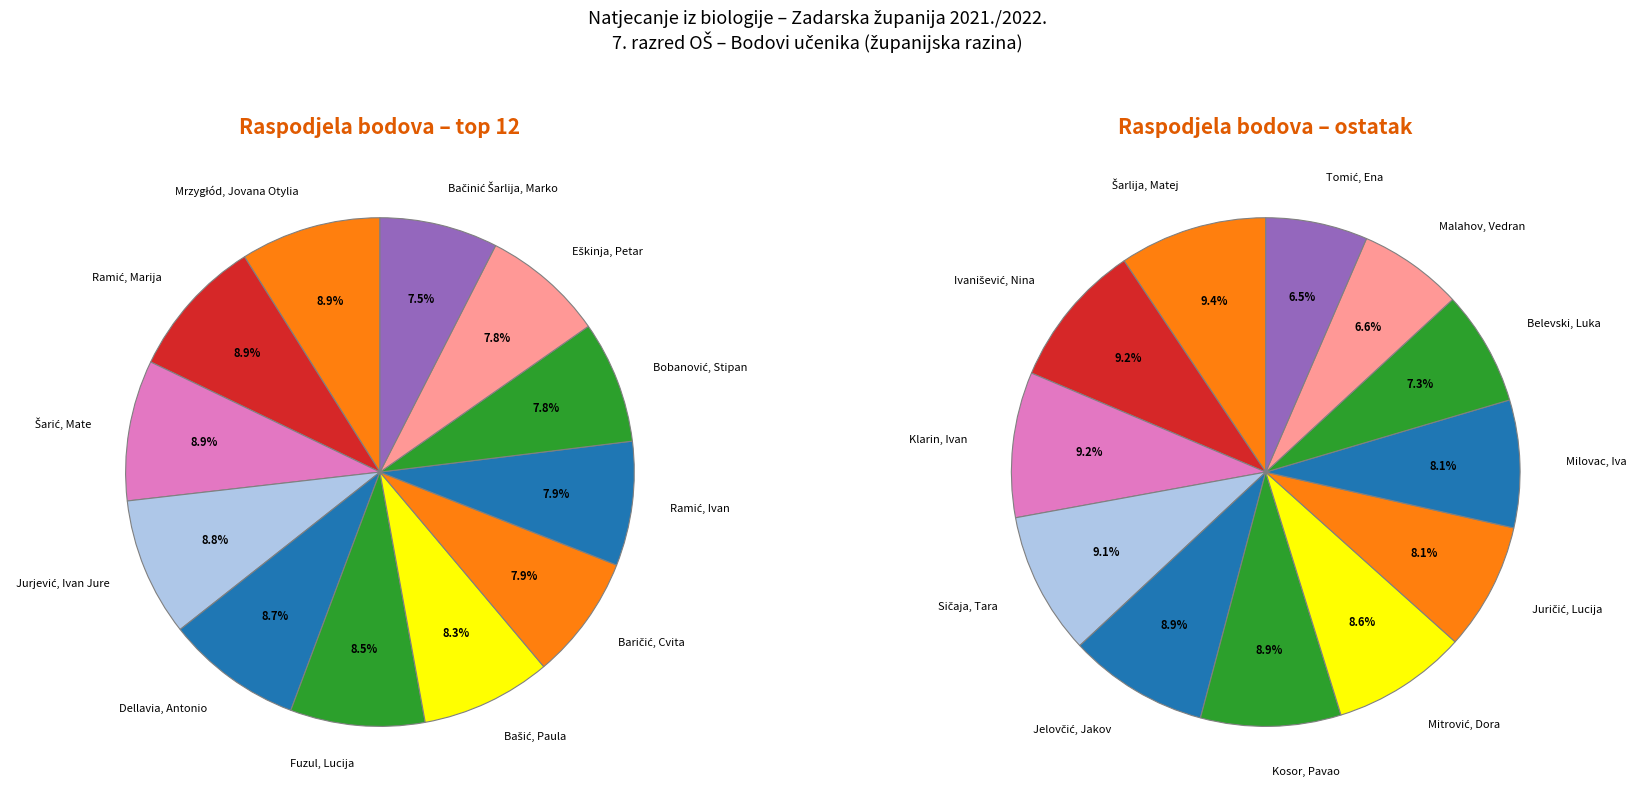

Does Jelovčić, Jakov represent more than half of the total?

No